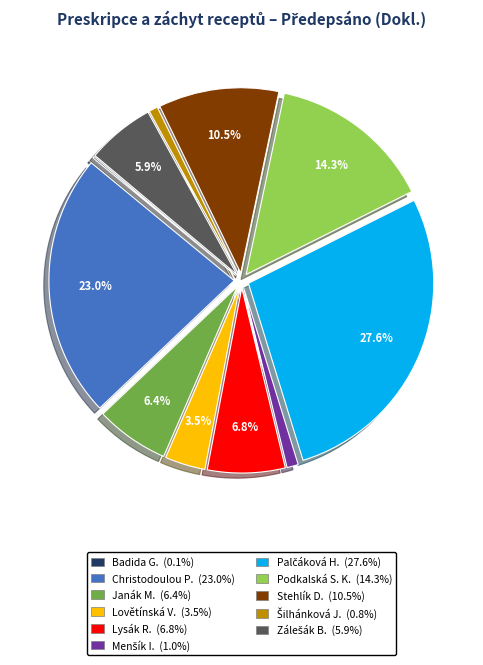

Does any single category account for the majority?

No